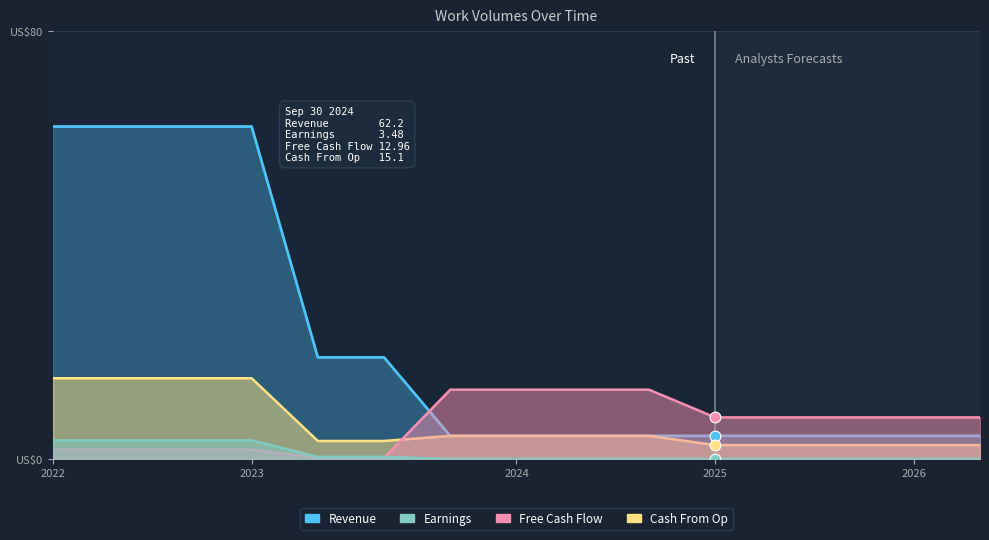

Is the value of Free Cash Flow at 2 greater than the value of Revenue at 13?

No